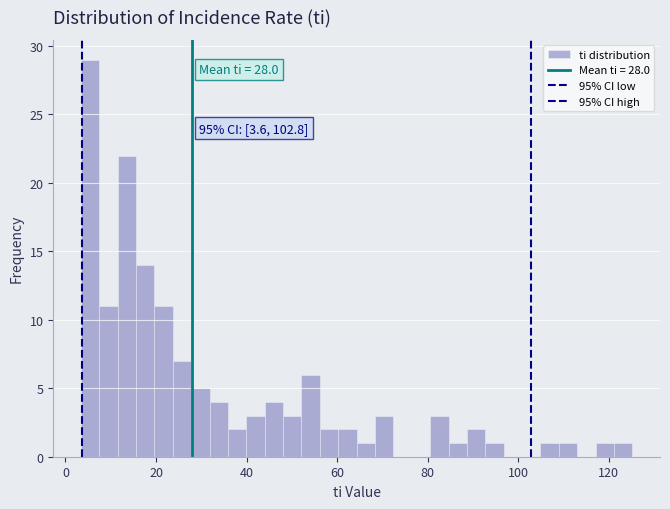

Around what value on the x-axis is the tallest bar? Give the approximate position of its centre, as read against the axis.

6